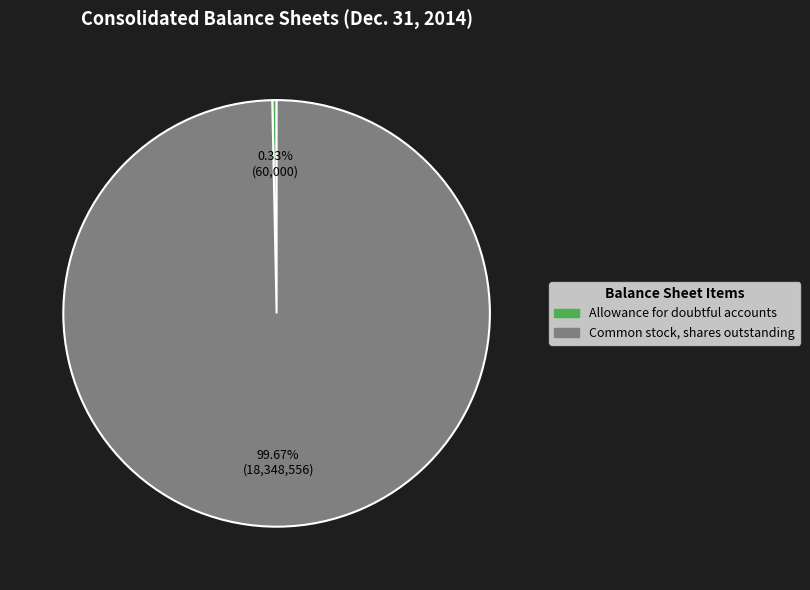

To the nearest percent, what is the difference between the Common stock, shares outstanding and Allowance for doubtful accounts slice percentages?

99%